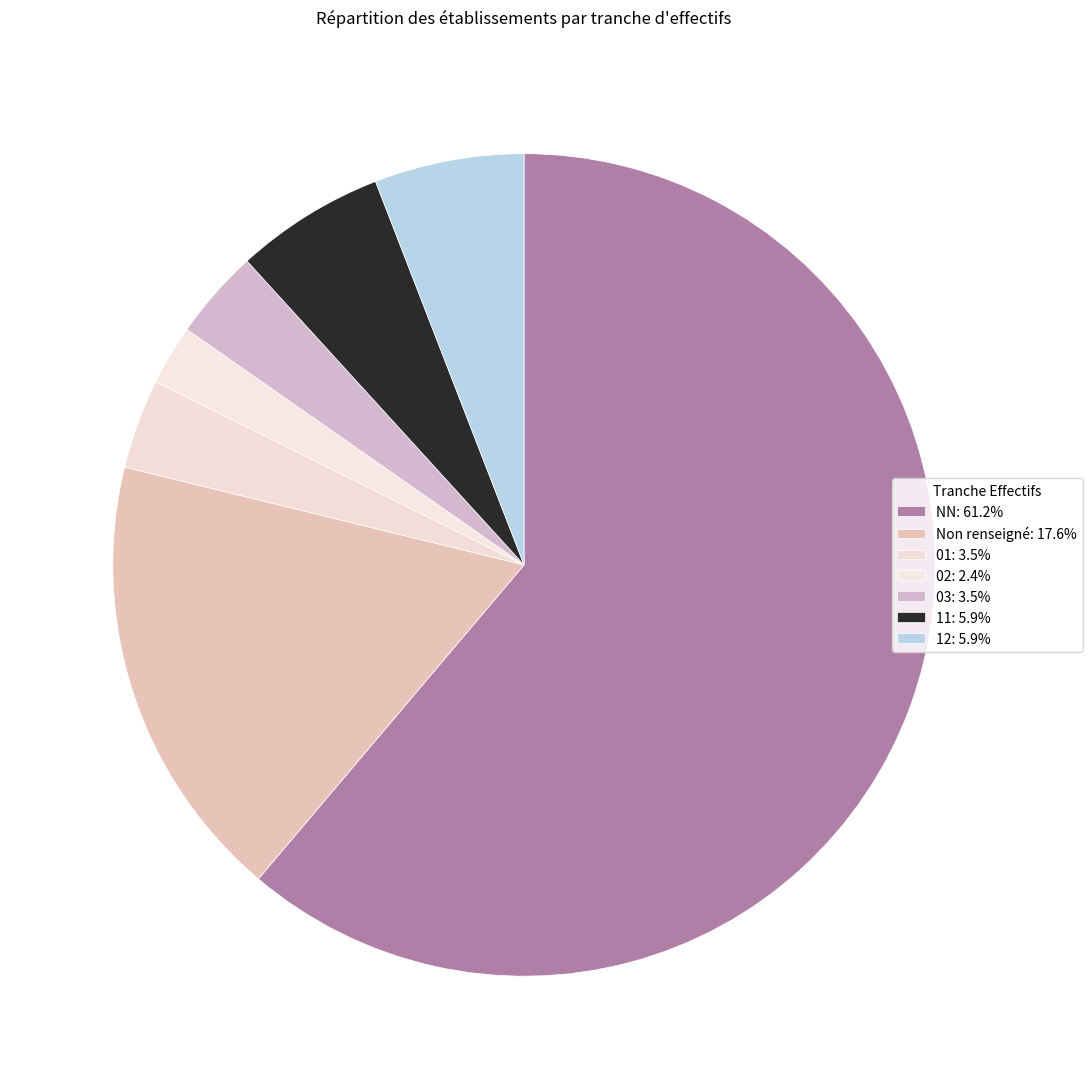

To the nearest percent, what is the average slice percentage?

14%